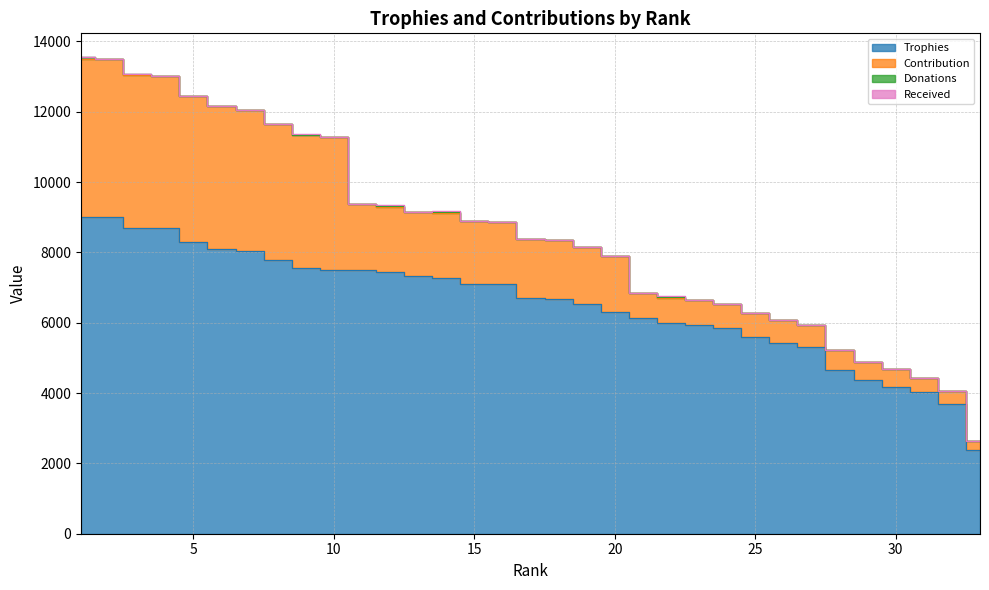

What is the difference between the maximum and minimum values in the Contribution series?

4261